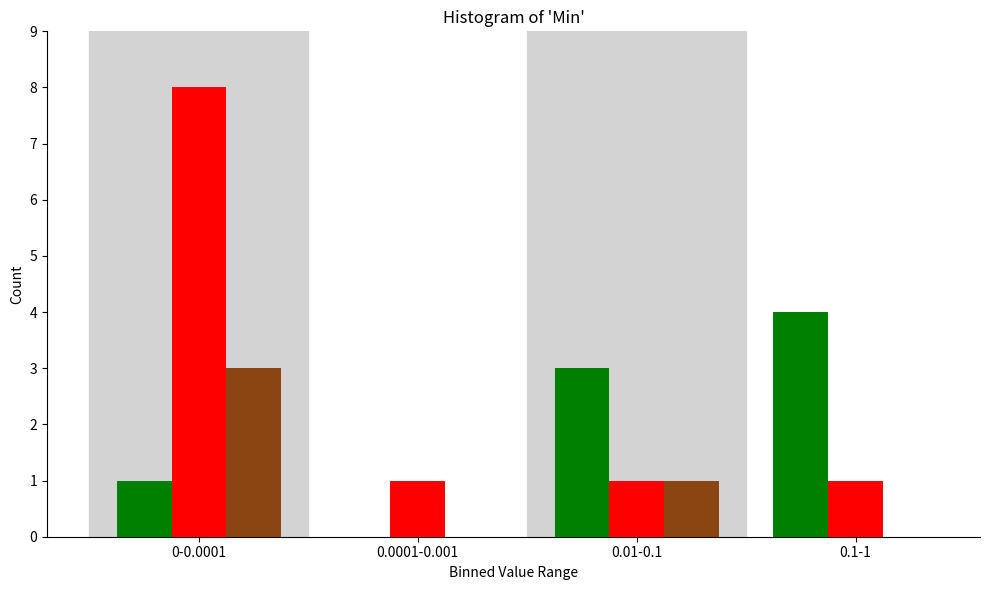

What is the greatest value displayed?

8